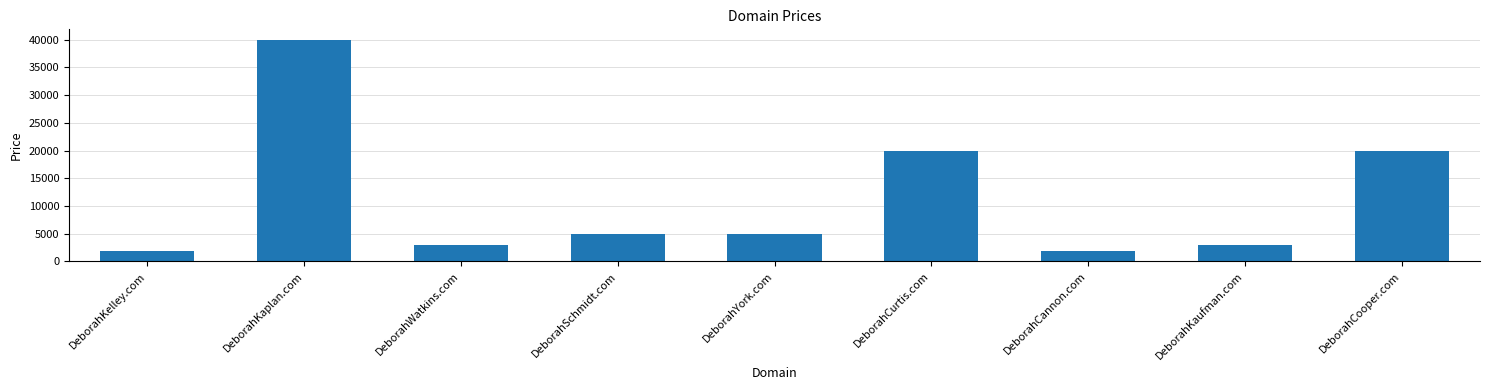

How many series are shown in this chart?

1